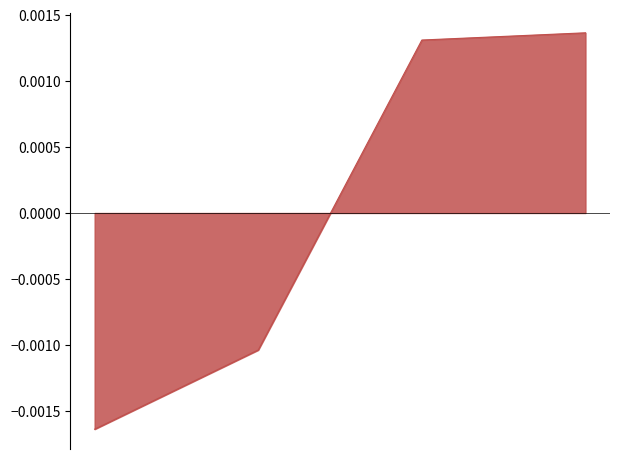

True or false: the data has more than 2 interior local peaks.

False